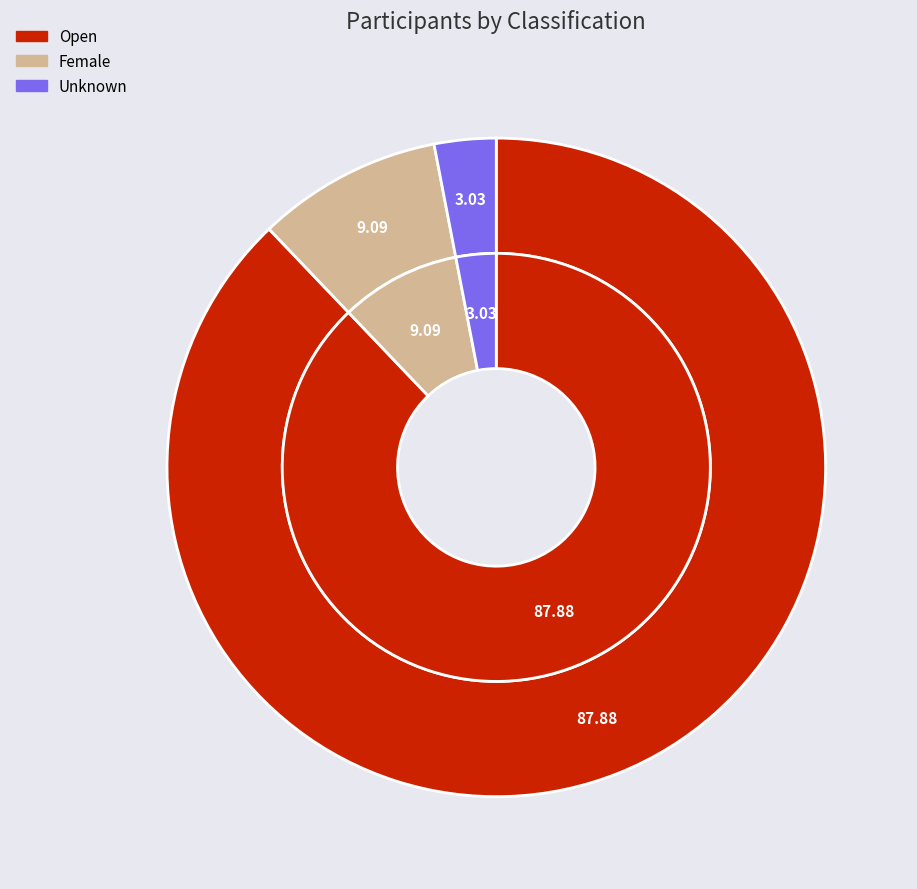

To the nearest percent, what is the difference between the largest and smallest slice percentages?

85%